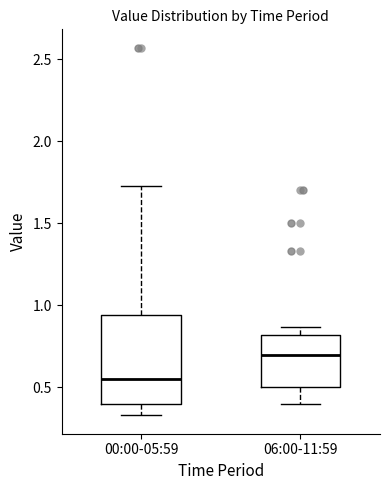

Reading left to right, read every box against the y-axis: the position of its median line, the range the box covers, and the ends of its whiskers. The values are not printed on the chart, so give them approximately, as read against the axis.

00:00-05:59: median 0.55, box 0.40 to 0.95, whiskers 0.35 to 1.75
06:00-11:59: median 0.70, box 0.50 to 0.80, whiskers 0.40 to 0.85